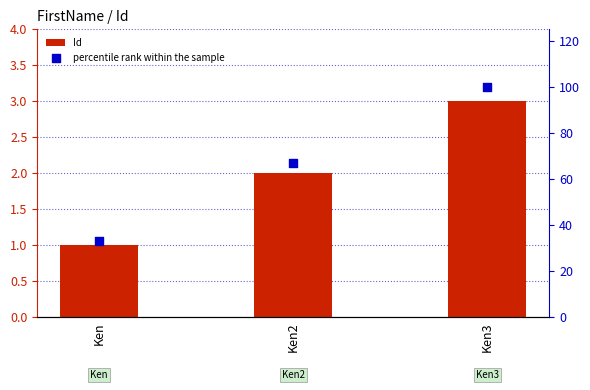

Is the value of Id at Ken2 greater than the value of percentile rank within the sample at Ken?

No